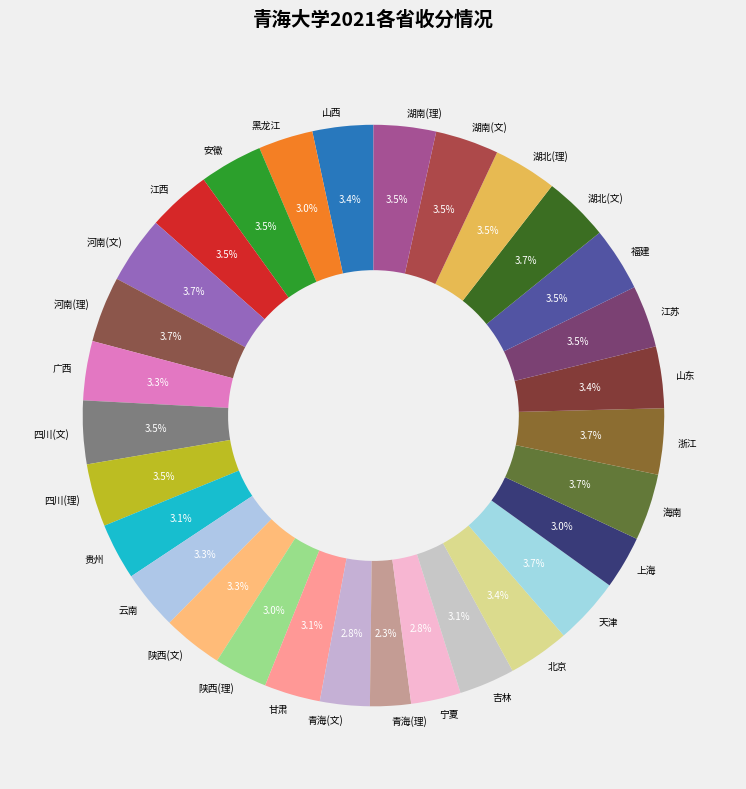

Does 浙江 represent more than half of the total?

No